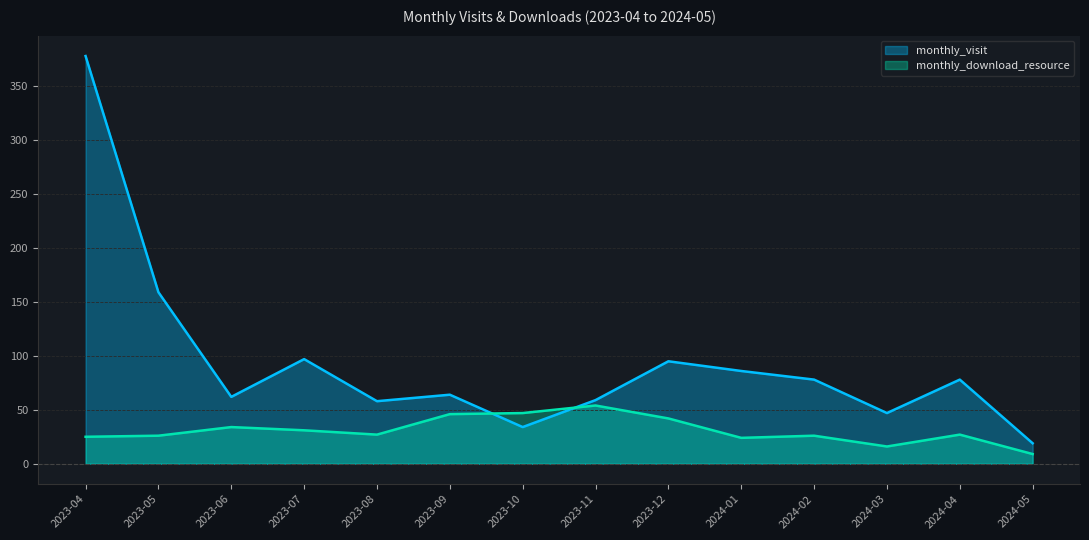

Reading right to left, list all the values displayed in this chart.

monthly_visit: 2024-05=19	2024-04=78	2024-03=47	2024-02=78	2024-01=86	2023-12=95	2023-11=59	2023-10=34	2023-09=64	2023-08=58	2023-07=97	2023-06=62	2023-05=159	2023-04=378
monthly_download_resource: 2024-05=9	2024-04=27	2024-03=16	2024-02=26	2024-01=24	2023-12=42	2023-11=54	2023-10=47	2023-09=46	2023-08=27	2023-07=31	2023-06=34	2023-05=26	2023-04=25